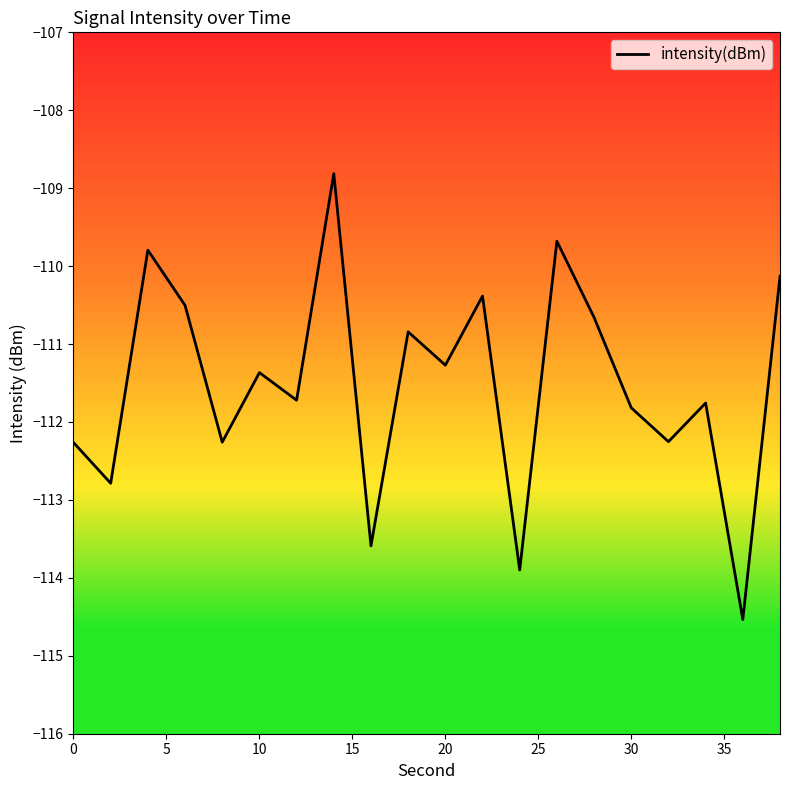

What is the smallest value displayed?

-114.5